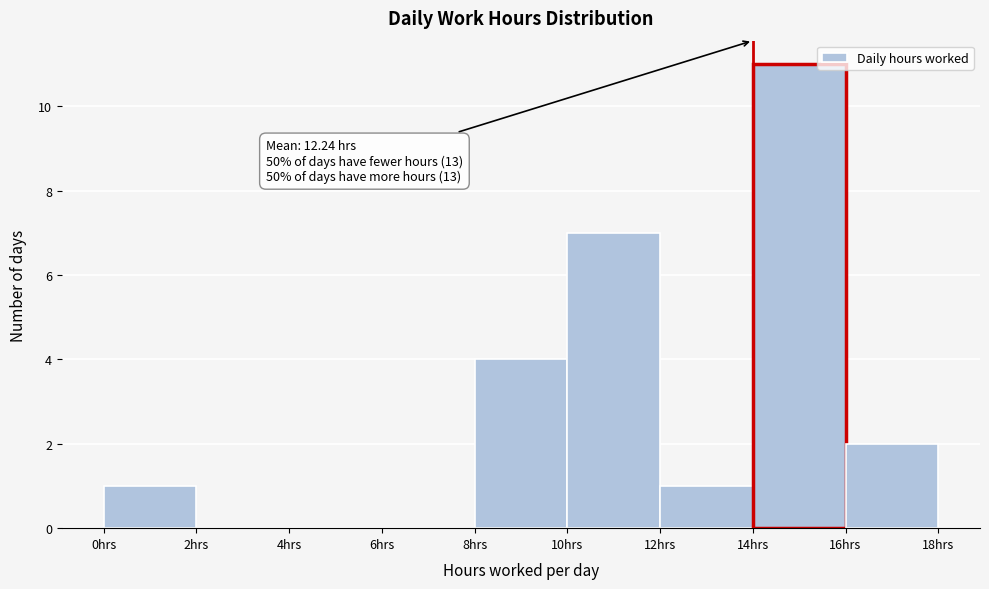

Which range on the x-axis has the tallest bar?

14 to 16